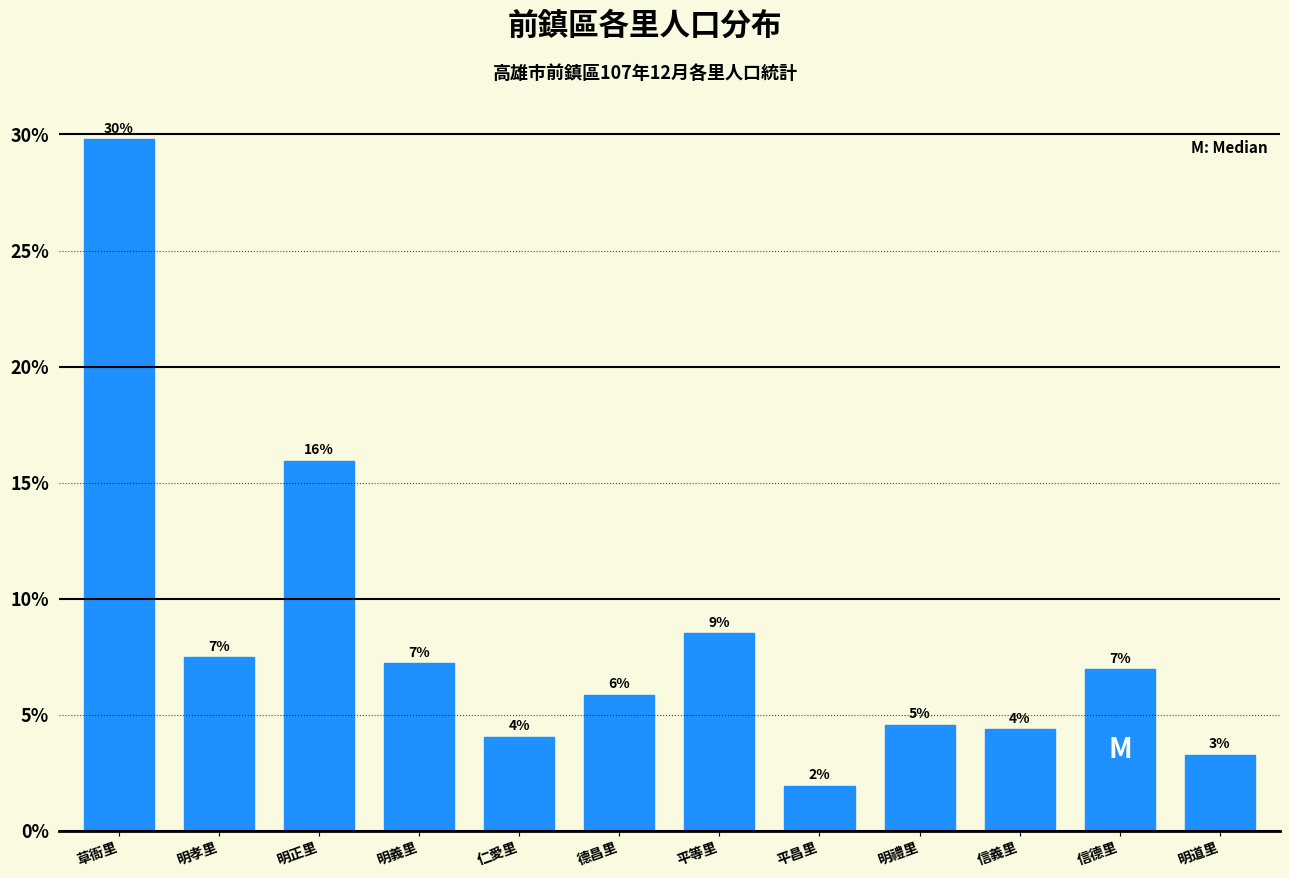

Does the chart contain any negative values?

No